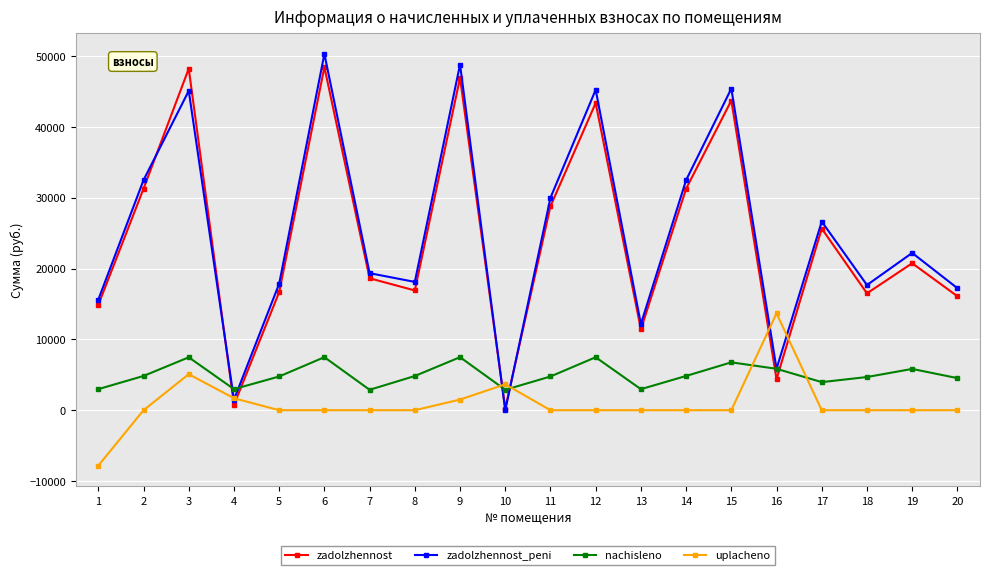

In zadolzhennost, how many points are higher than both neighbors (excluding endpoints)?

7